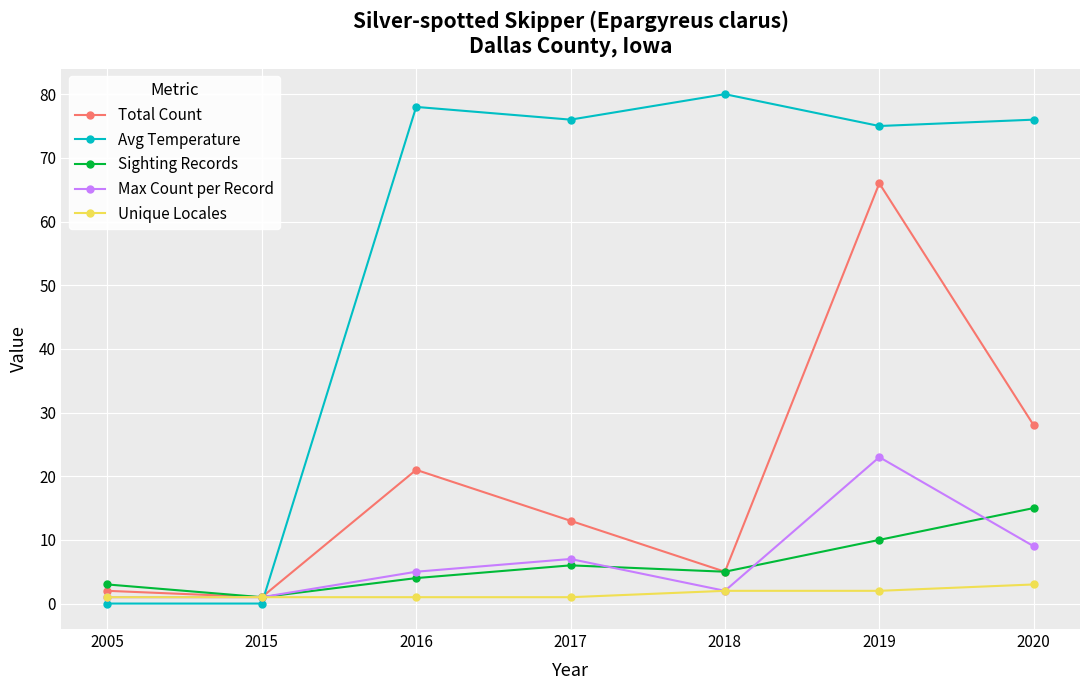

True or false: Total Count has more than 0 points higher than both neighbors.

True